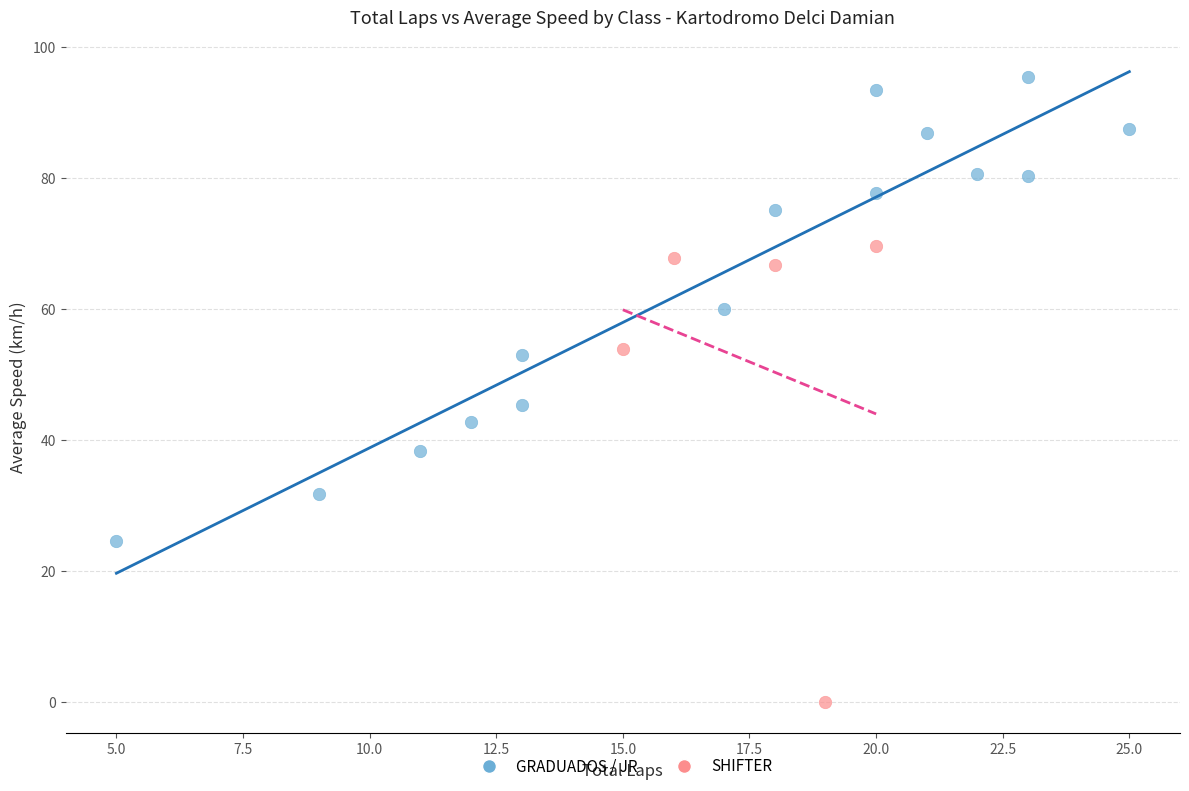

Which series reaches the maximum Y coordinate?

GRADUADOS / JR